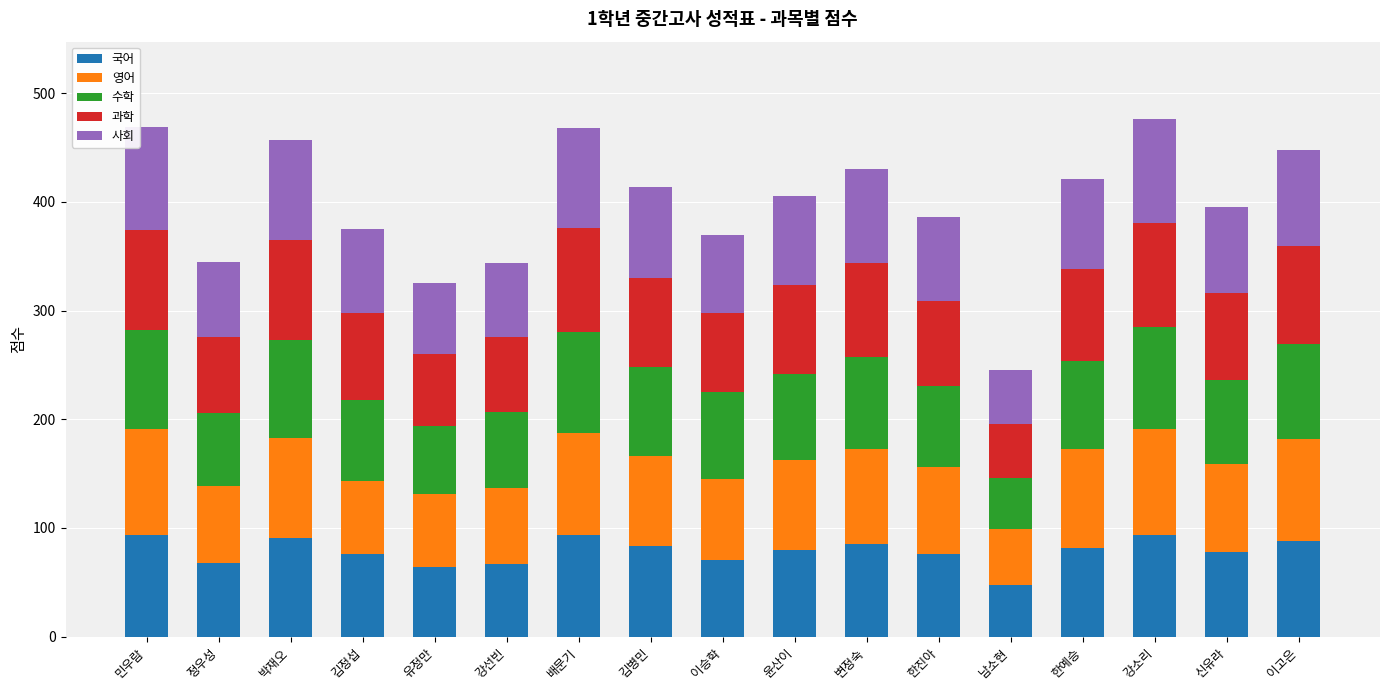

What is the total value across all series at 강선빈?

344